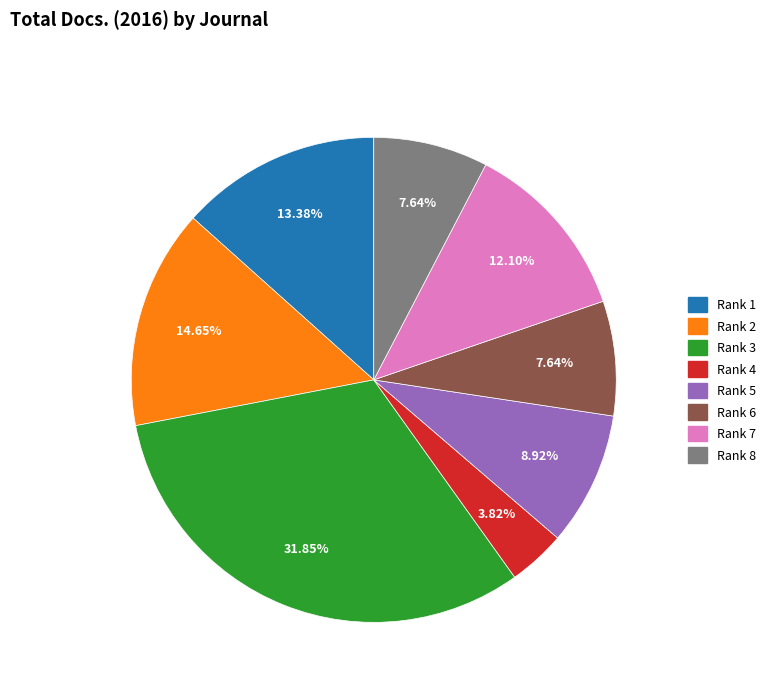

Approximately how many times larger is the value at Rank 7 compared to Rank 1?

0.9